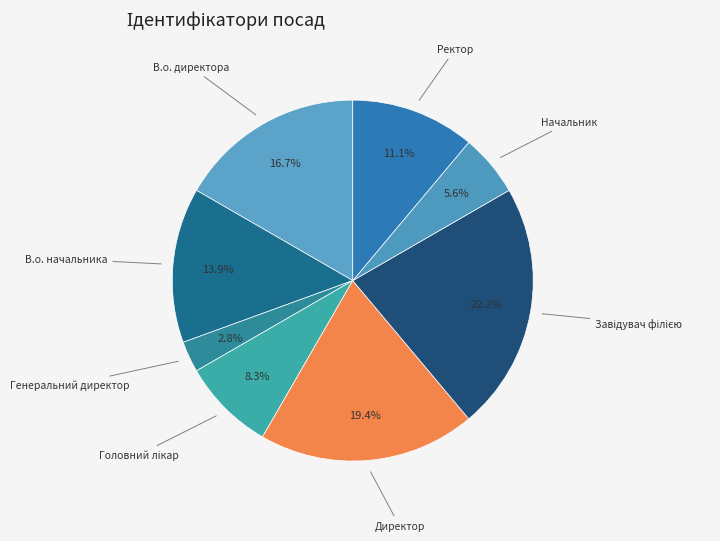

How many slices are in this pie chart?

8